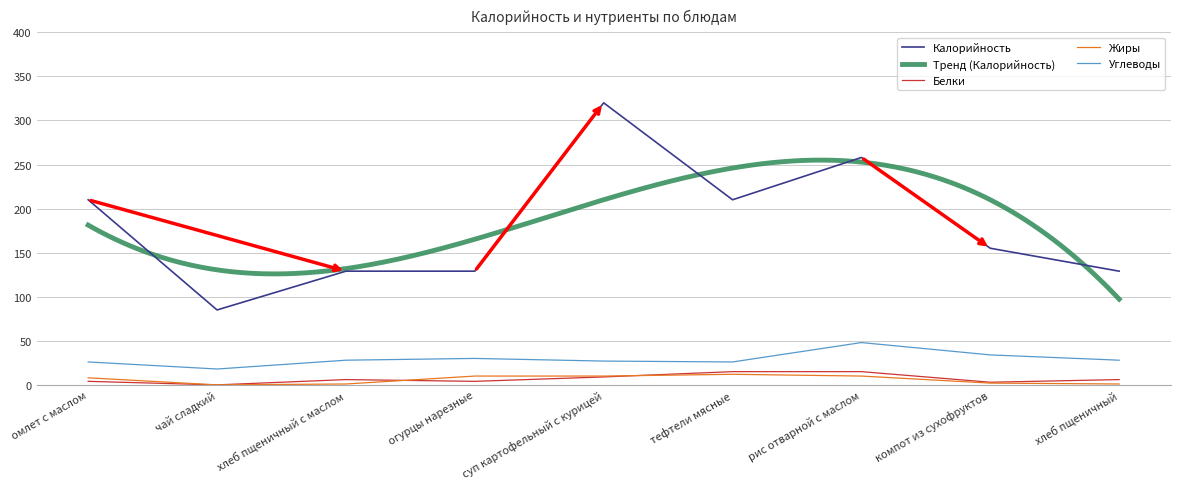

What is the sum of all Белки values?

62